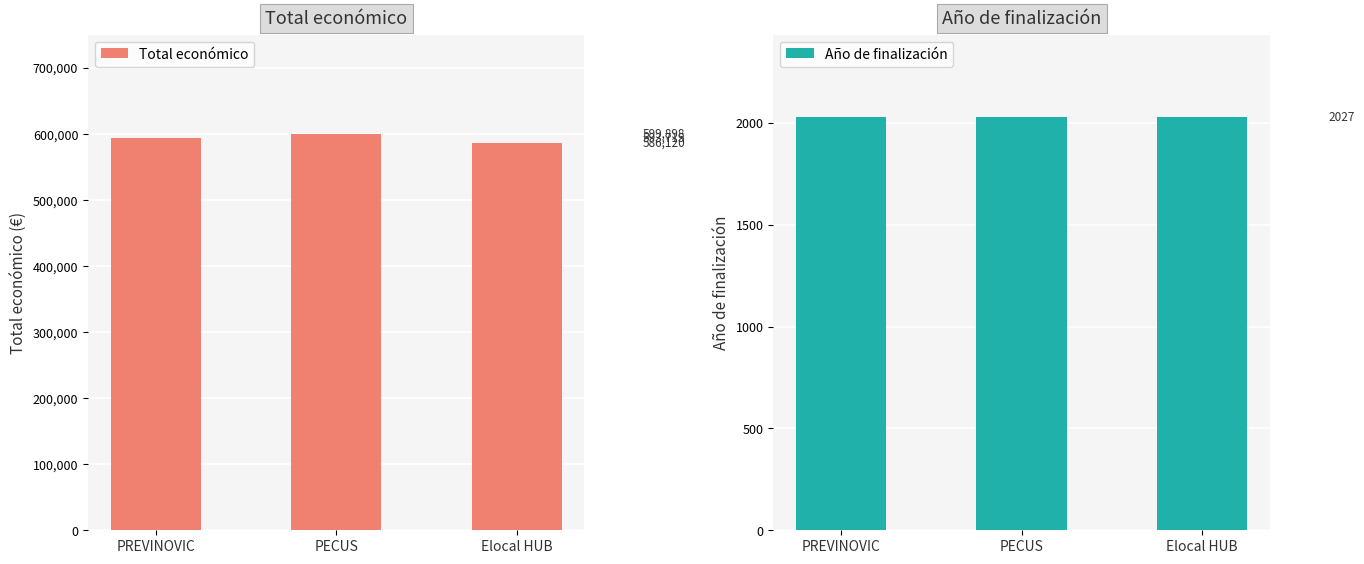

Which series has the widest spread of values?

Total económico